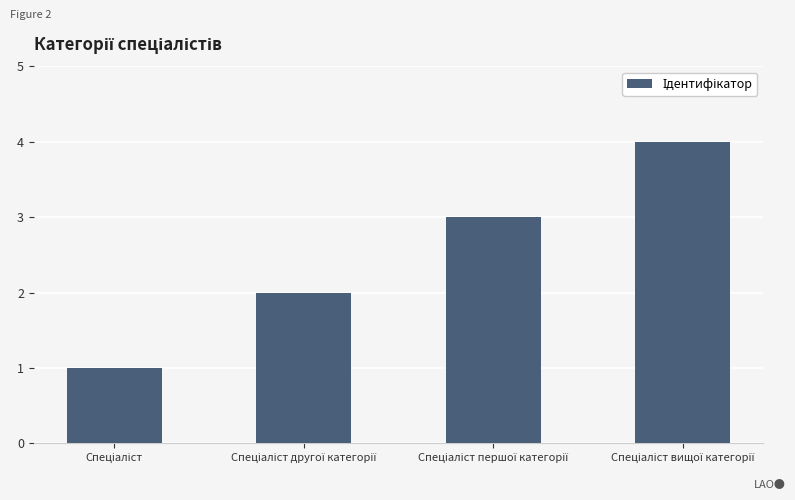

Are the bars grouped side by side (vs. stacked)?

No